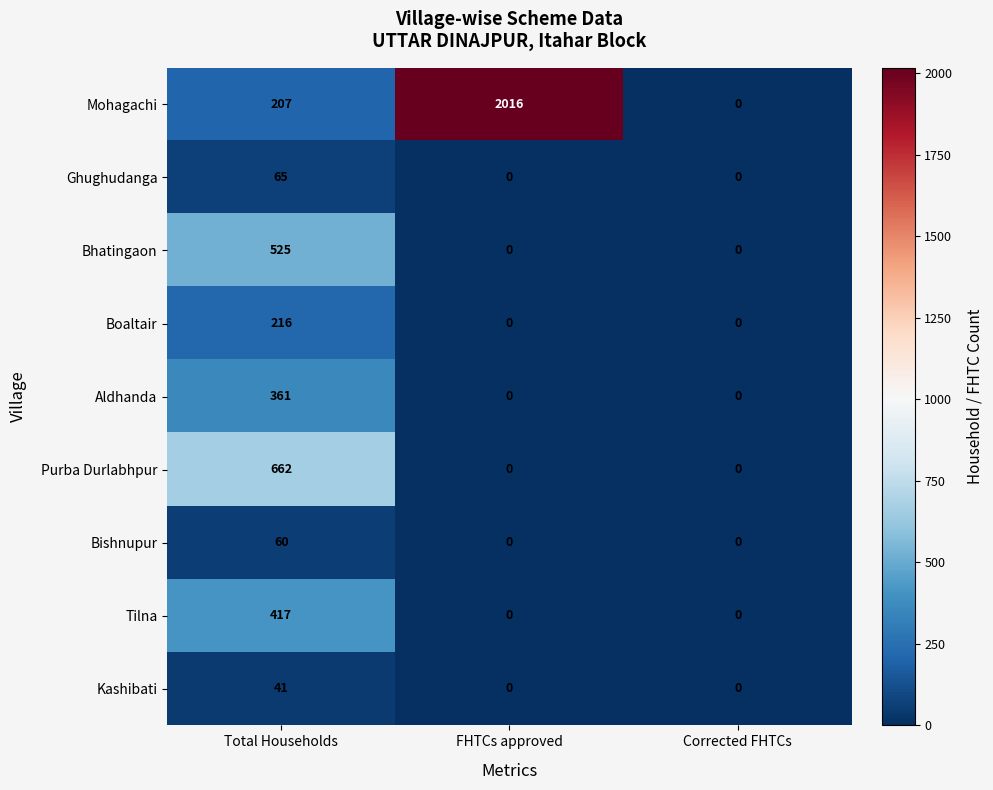

The value of Bhatingaon at Corrected FHTCs is -161. True or false?

False